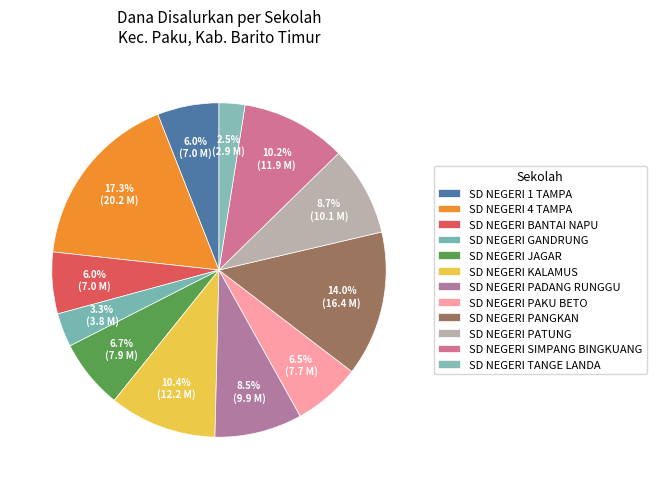

How much of the chart is everything except SD NEGERI PAKU BETO?

93.5%